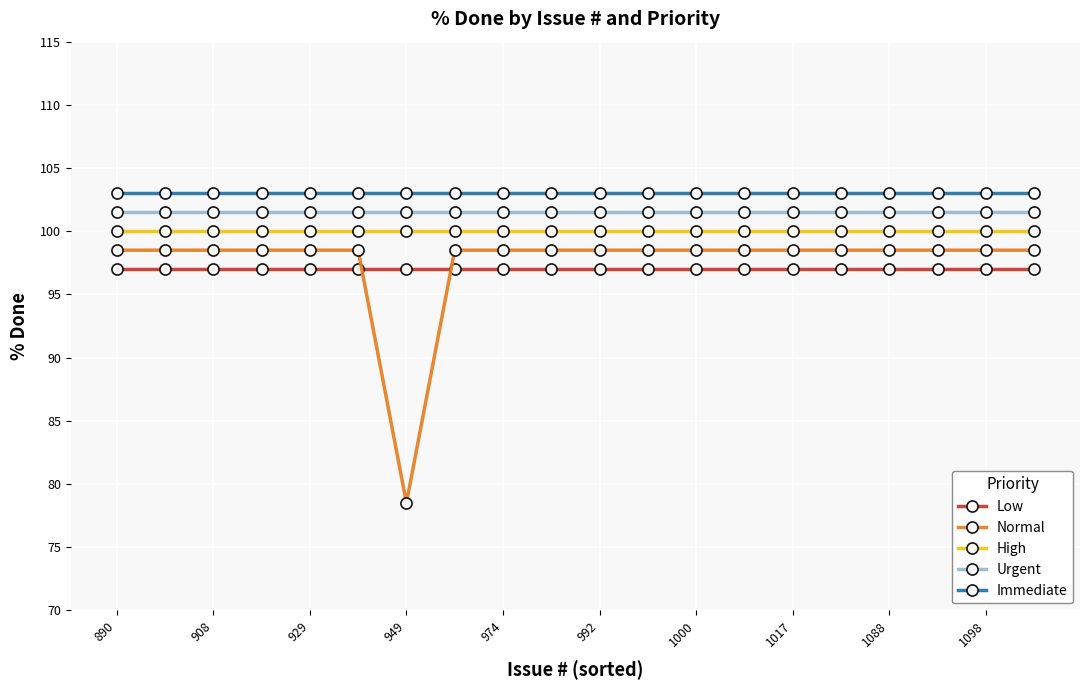

Which series has the largest total across all categories?

Immediate